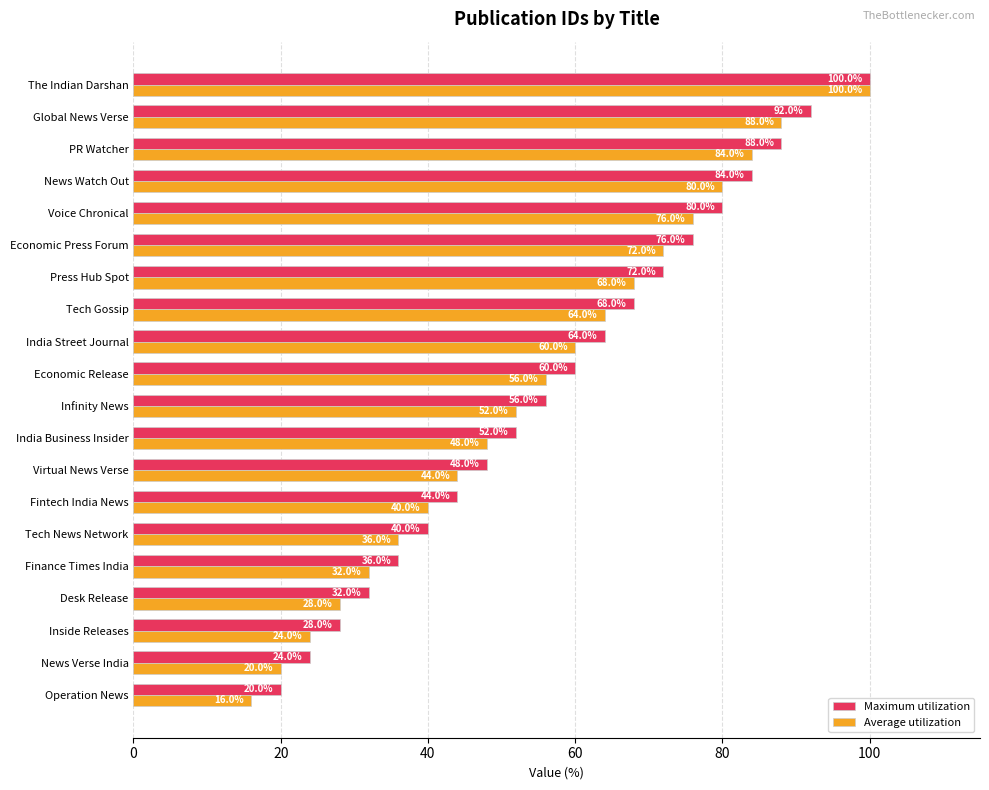

True or false: Average utilization has a value of 11.6 at Virtual News Verse.

False